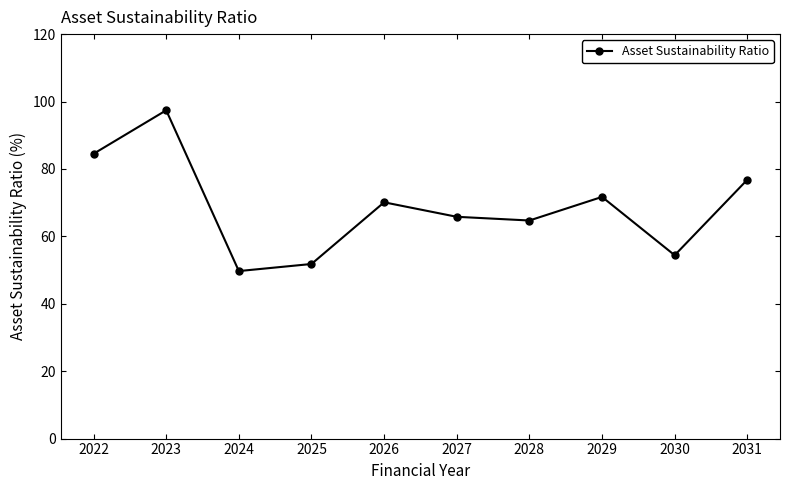

What is the value of the 7th point from the left?

64.7